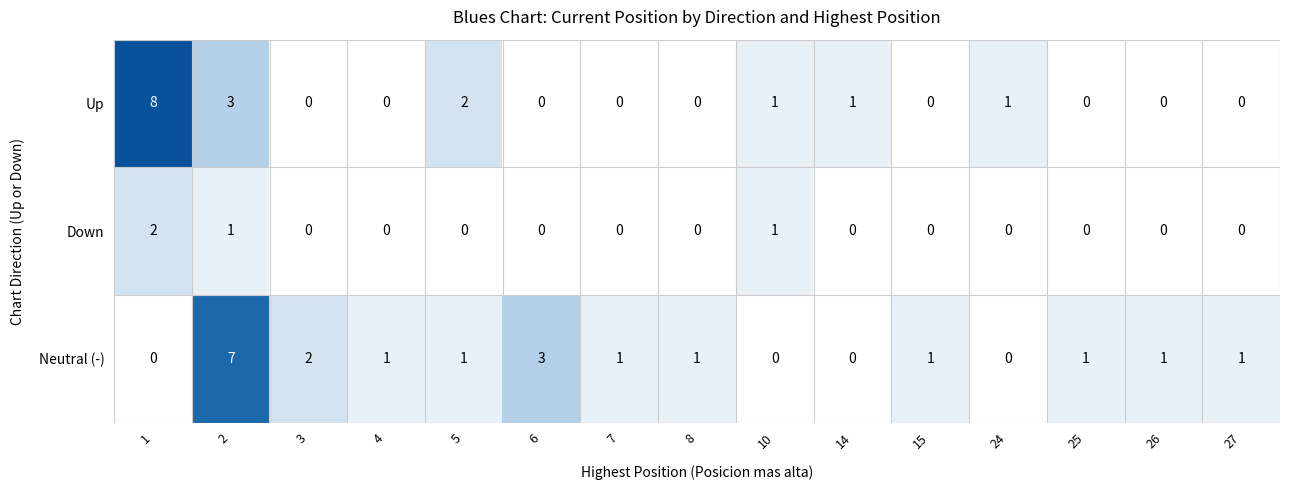

What is the total value across all series at 25?

1